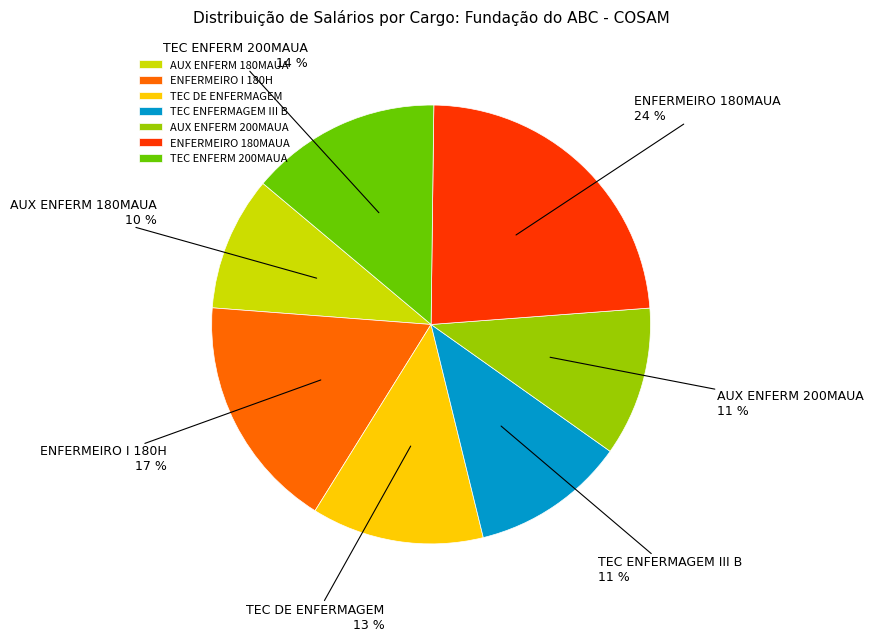

How many segments does this pie chart have?

7